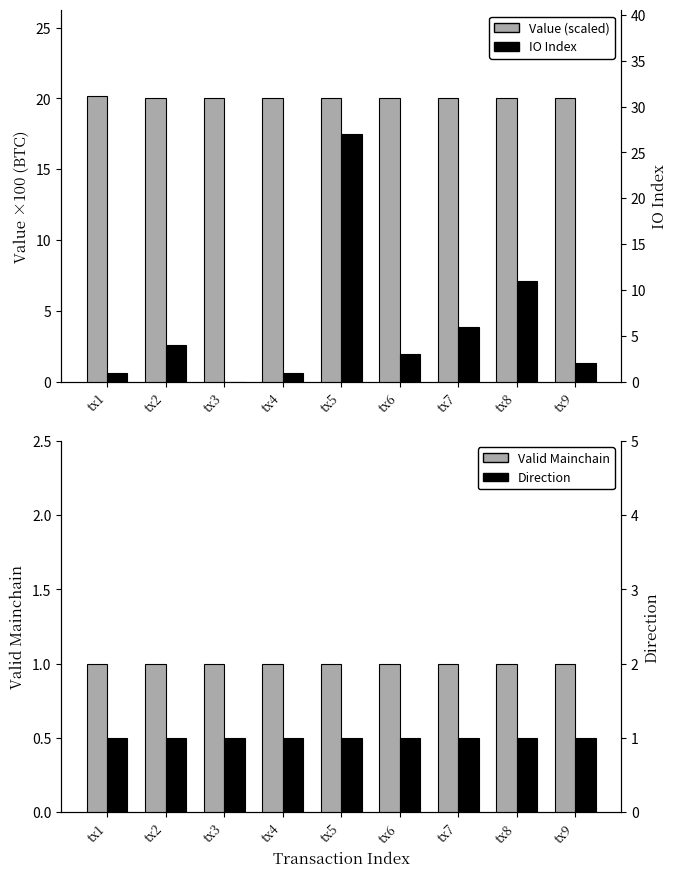

What is the maximum value shown in the chart?

27.0